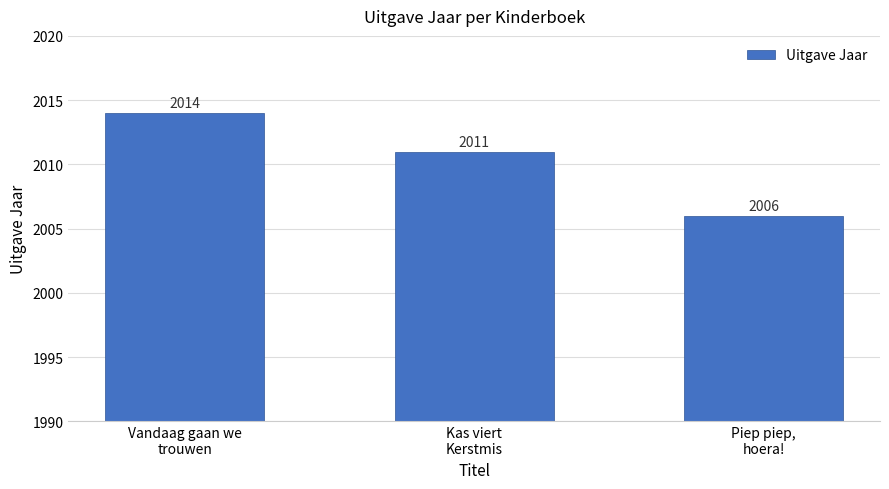

What is the difference between the second highest and minimum values?

5